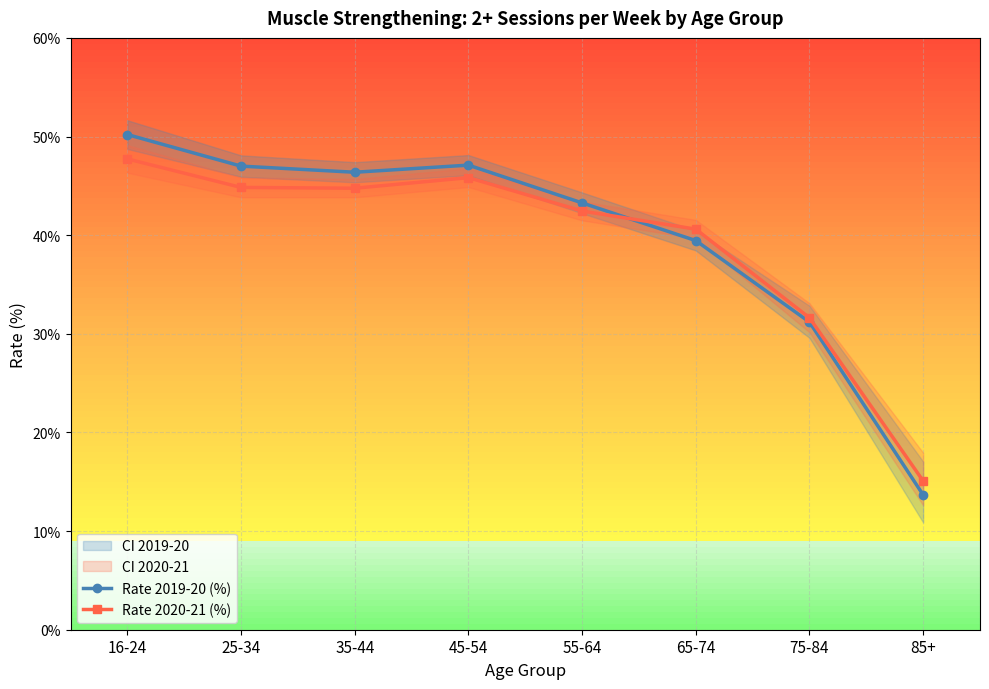

True or false: Rate 2020-21 (%) and Rate 2019-20 (%) intersect in this chart.

True